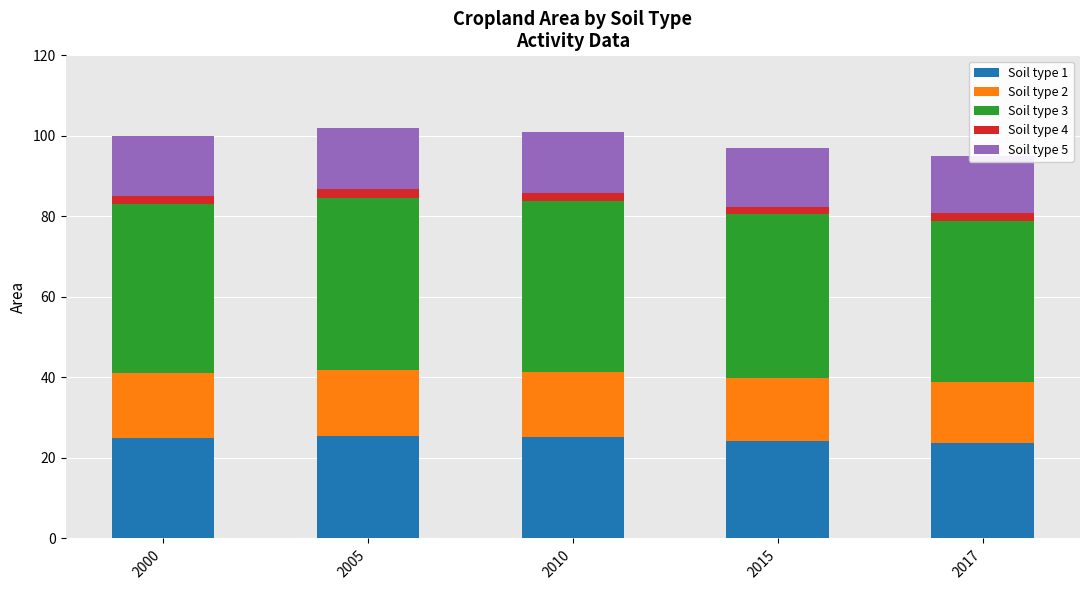

Is the value of Soil type 1 at 2005 greater than the value of Soil type 2 at 2010?

Yes